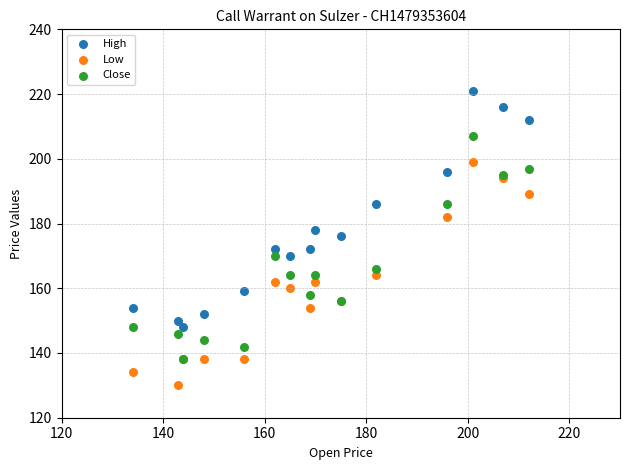

What are all the series names shown in the legend?

High, Low, Close